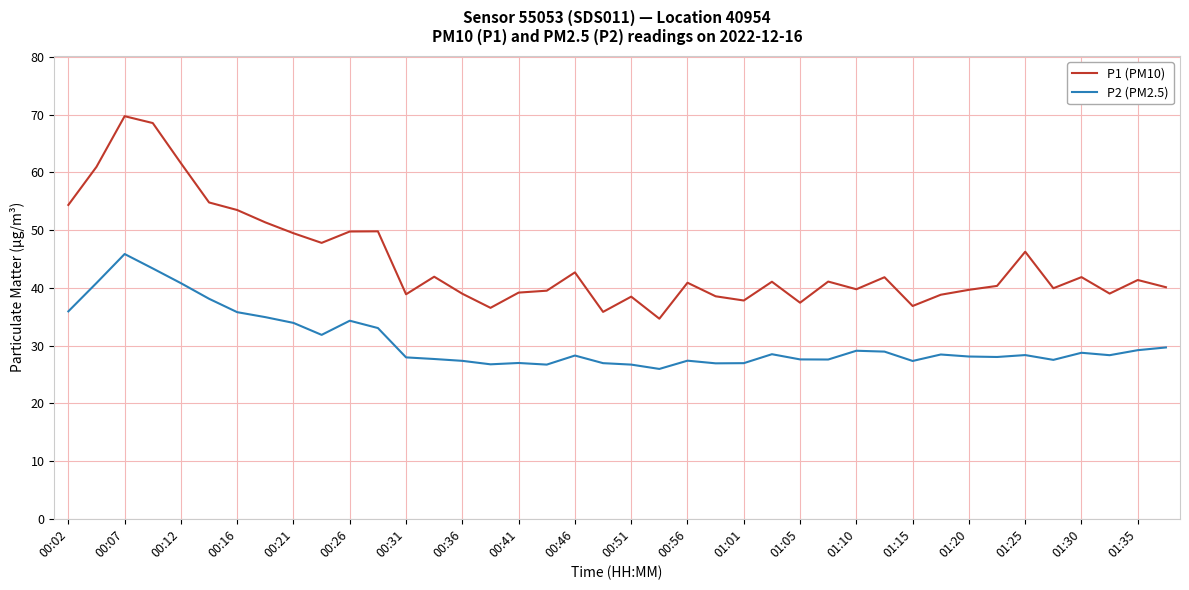

True or false: P2 (PM2.5) has more than 2 points higher than both neighbors.

True